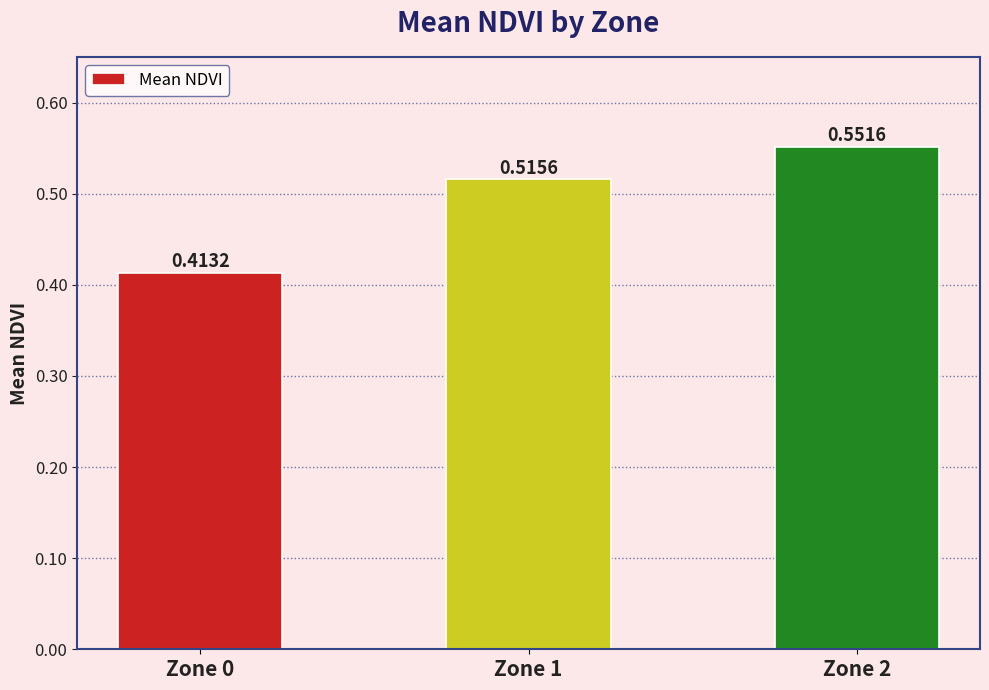

How many bars are there in total?

3